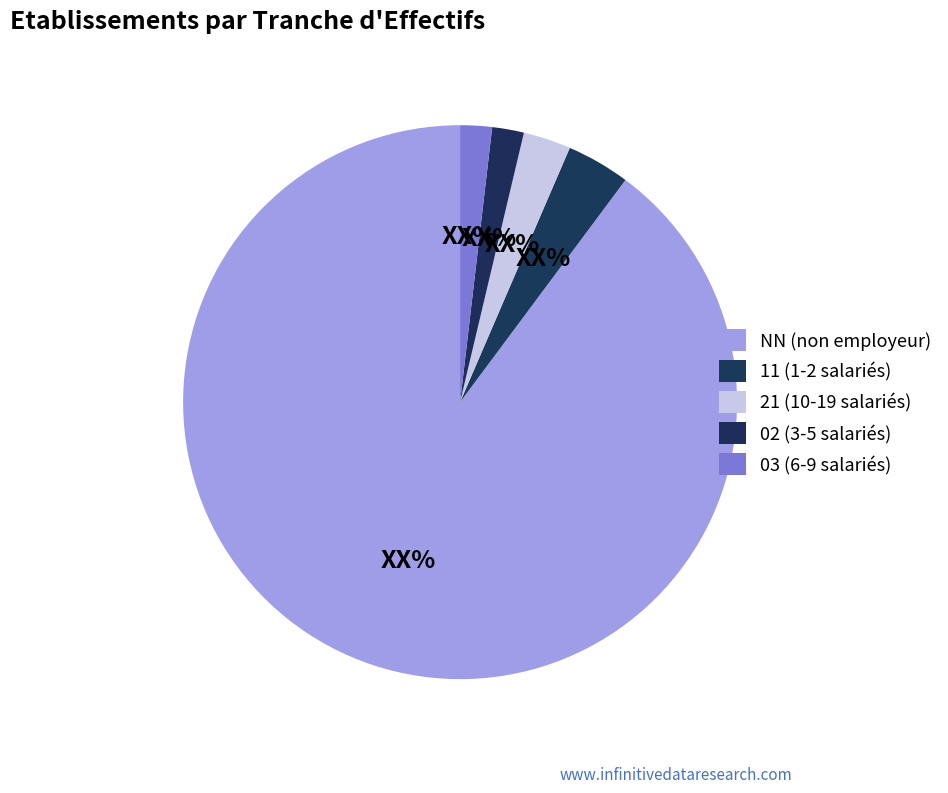

How many slices are in this pie chart?

5